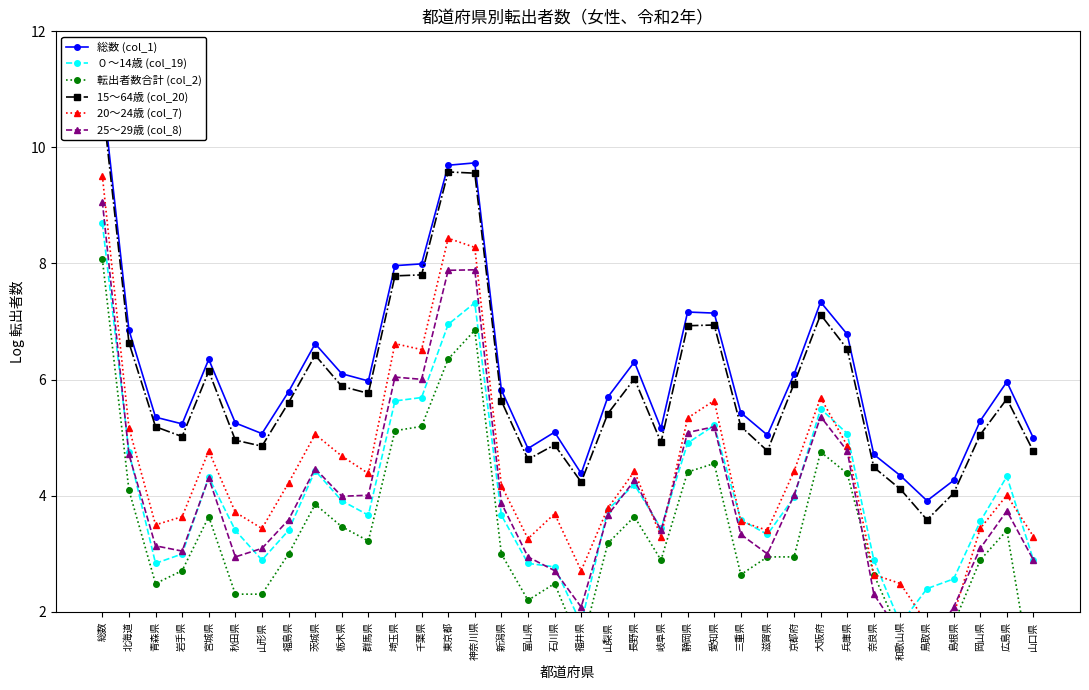

How many values in the 15～64歳 (col_20) series exceed 5?

24